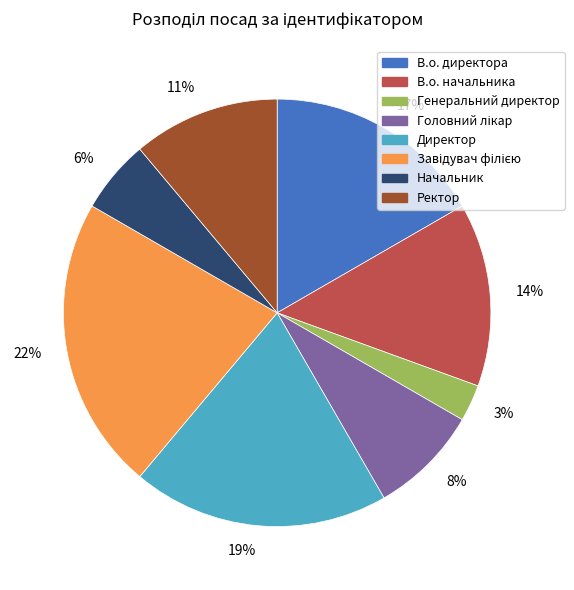

Do 22% and 14% together represent more than half of the pie?

No